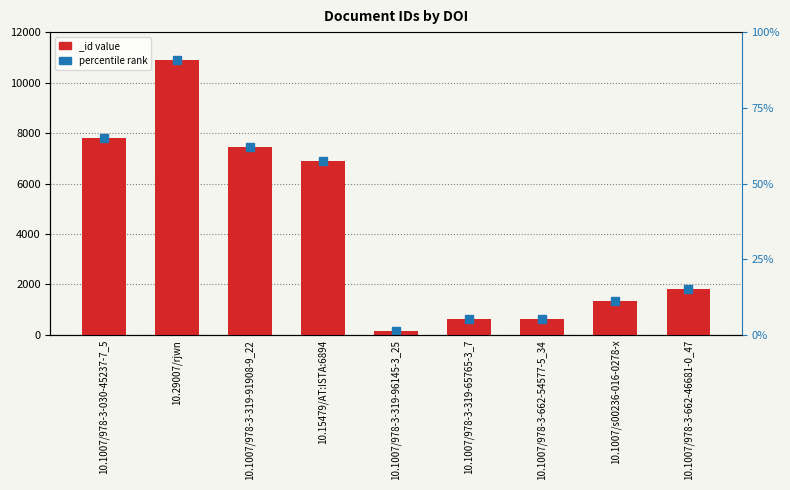

What is the change in value from 10.29007/rjwn to 10.1007/978-3-319-91908-9_22?

-3424